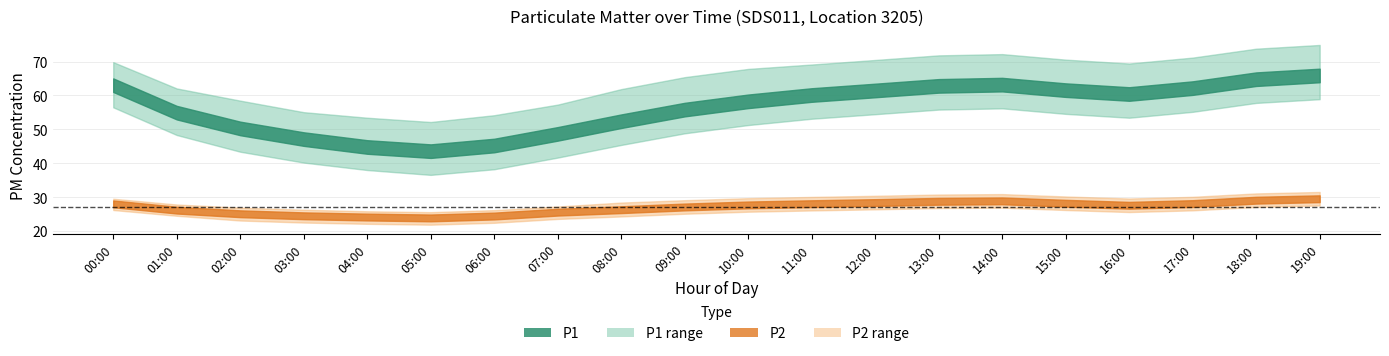

How many data points does each series have?

20